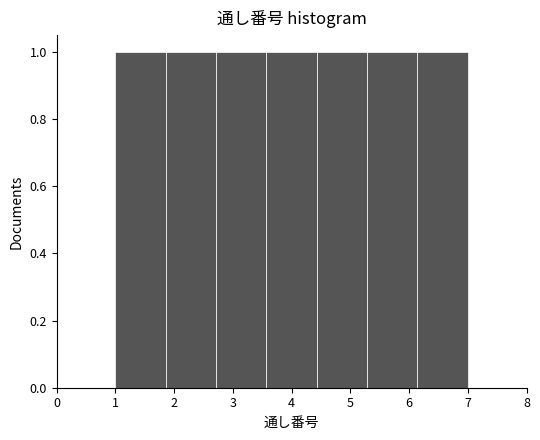

Reading left to right, transcribe this chart: for each bar, give the range it covers on the x-axis and its height. Neither the bar edges nor the heights are printed on the chart, so give them approximately, as read against the axes.

1.0 to 1.9: 1
1.9 to 2.7: 1
2.7 to 3.6: 1
3.6 to 4.4: 1
4.4 to 5.3: 1
5.3 to 6.1: 1
6.1 to 7.0: 1